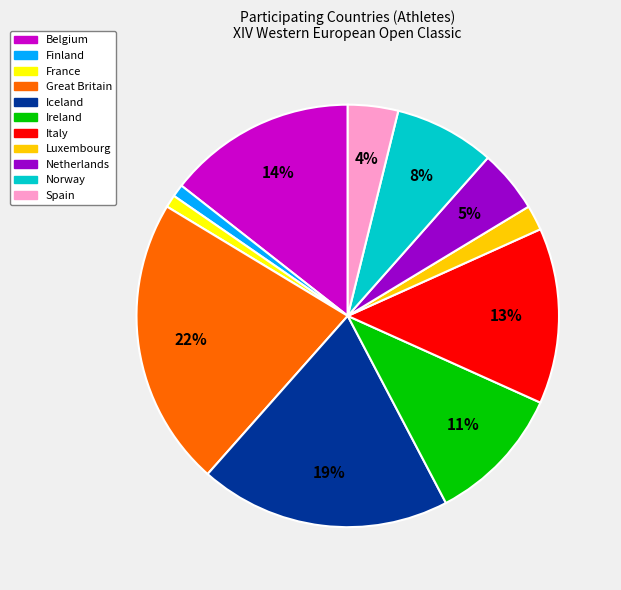

What is the ratio of the value at Luxembourg to the value at Spain?

0.5